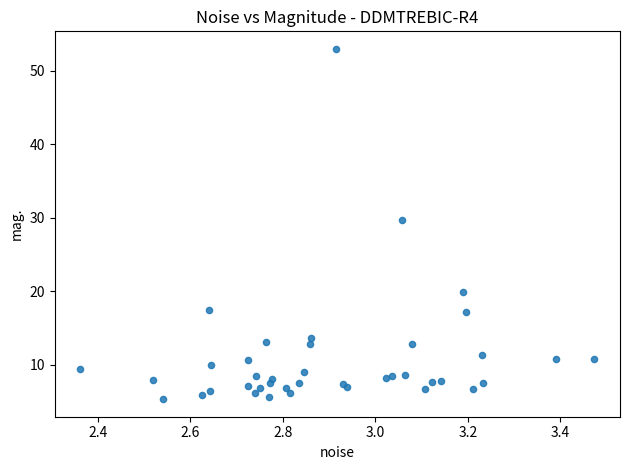

What Y value in the scatter plot is closest to 29?

29.8